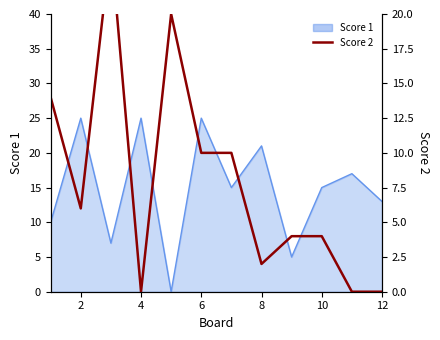

What is the label of the 11th point from the right?

2